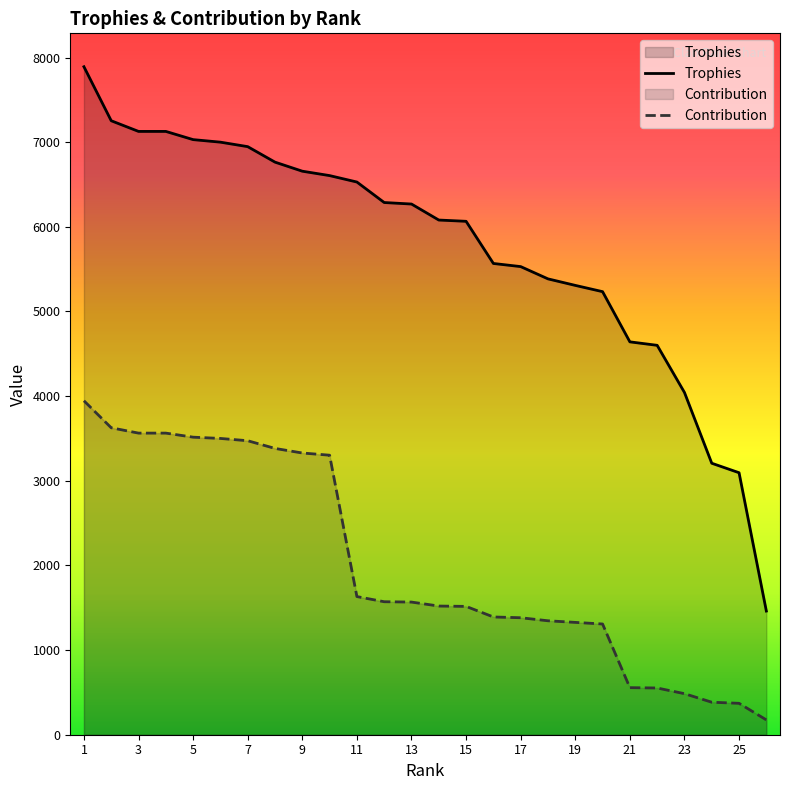

True or false: Trophies has a value of 9946 at 7.

False